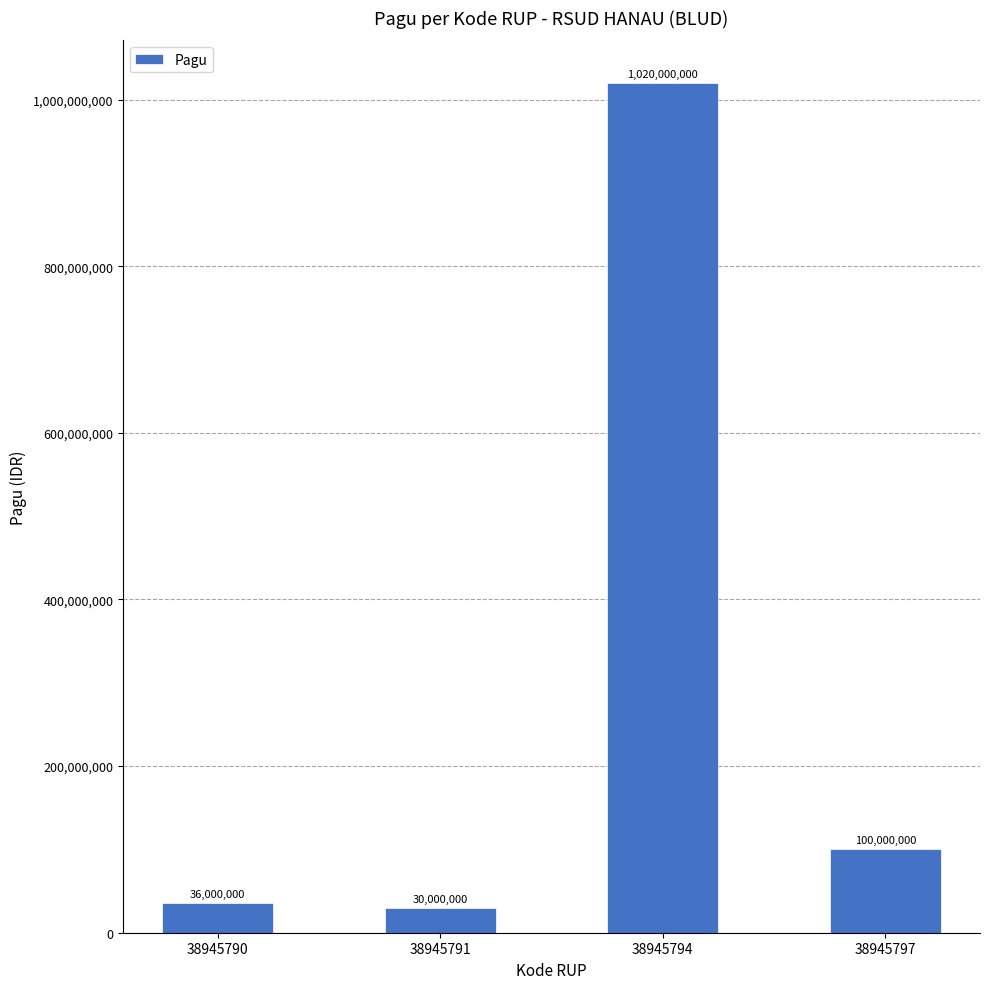

What is the approximate value at 38945790?

36000000